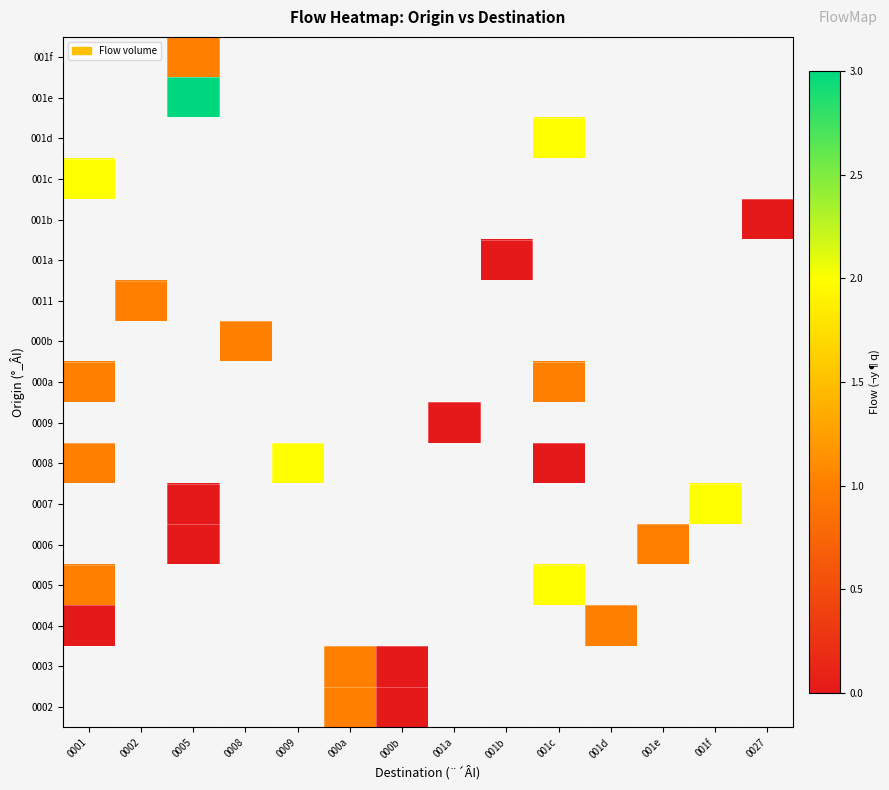

Which category has the lowest value in the 001d series?

0001